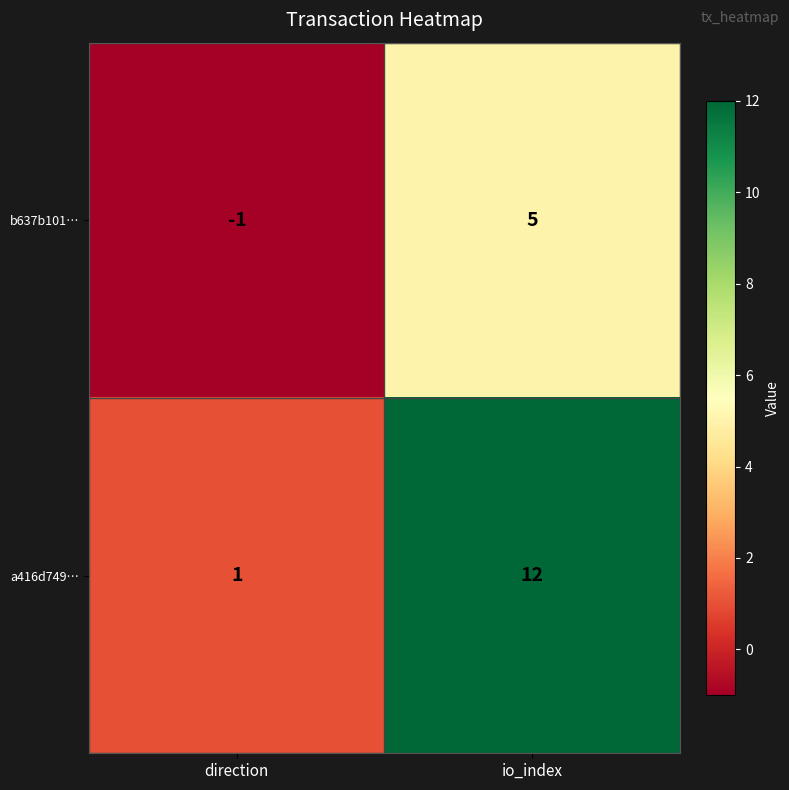

Which series has the largest total across all categories?

a416d749…